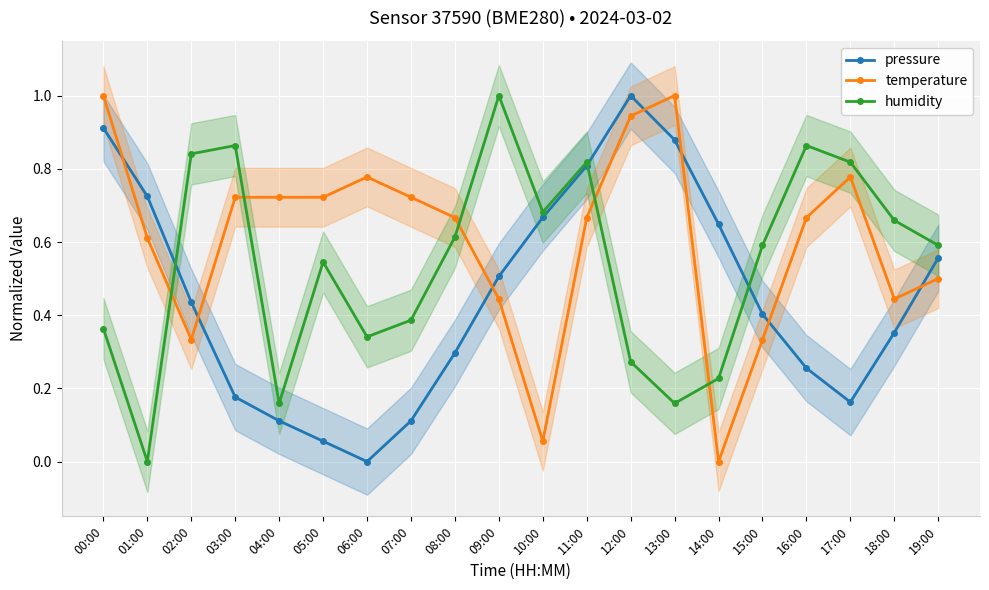

What is the difference between the maximum and second lowest values in the pressure series?

0.9